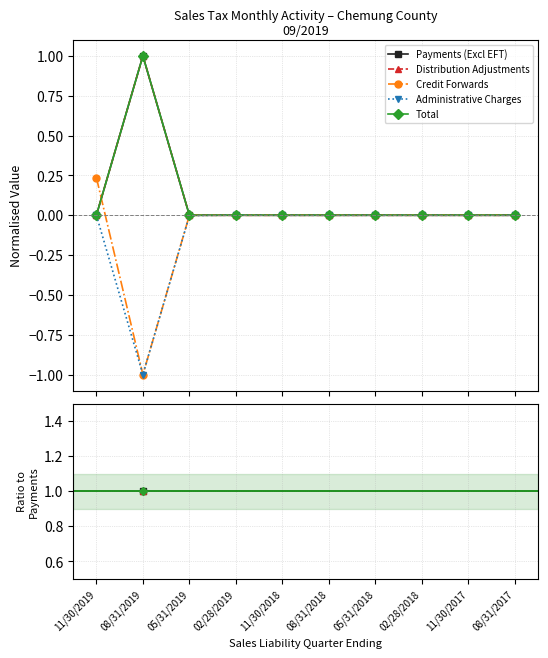

What is the label of the 2nd point from the right?

11/30/2017